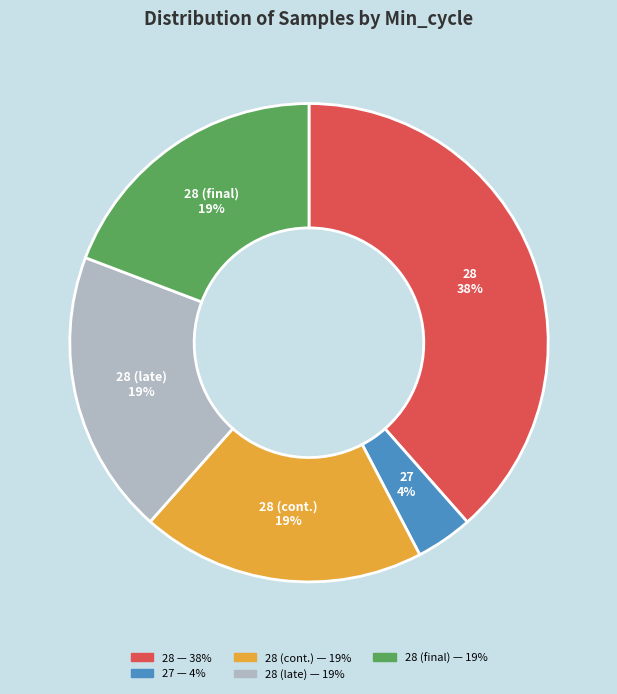

Count the number of slices in the pie.

5